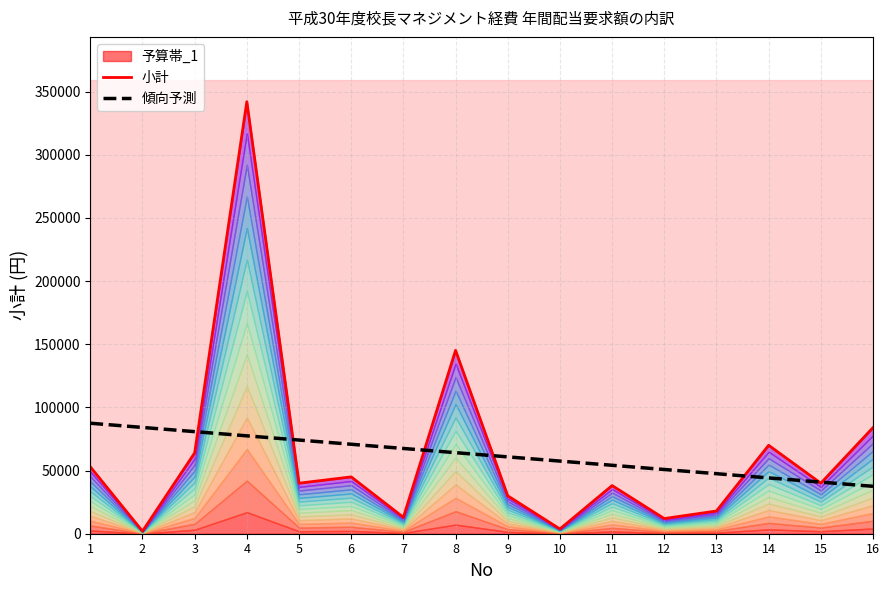

List the series in order of their overall mean, highest first.

小計, 傾向予測